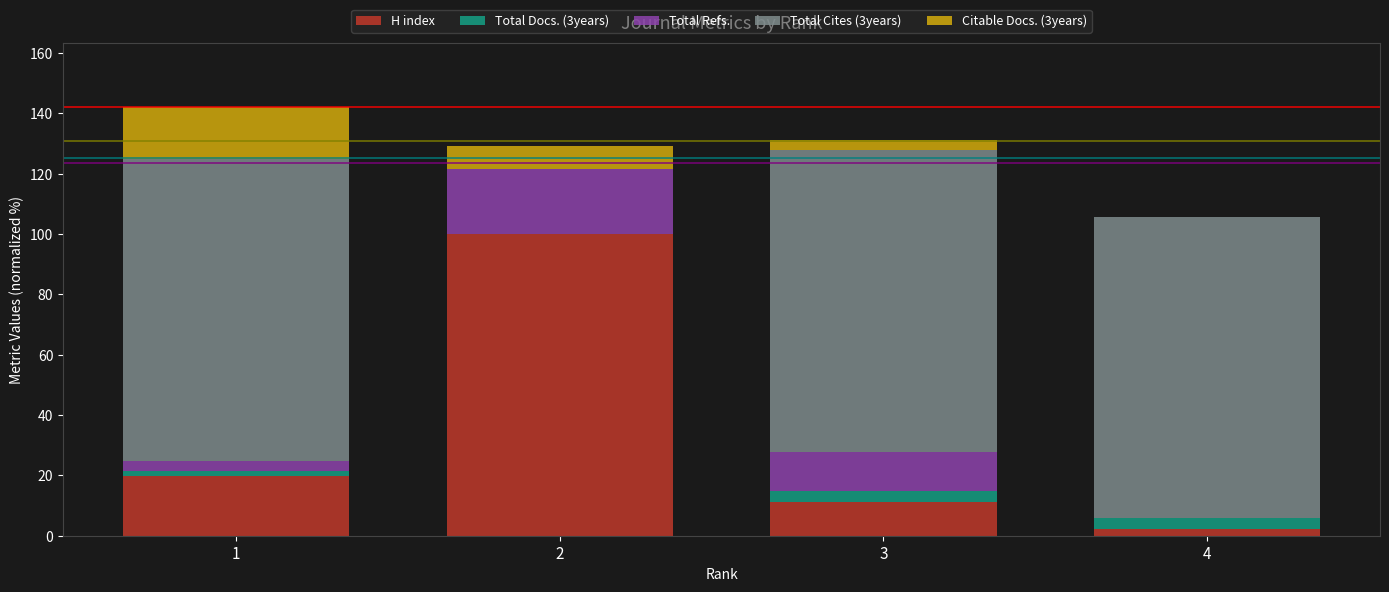

Reading left to right, what are the values for H index?

1=19.8	2=100.0	3=11.3	4=2.1